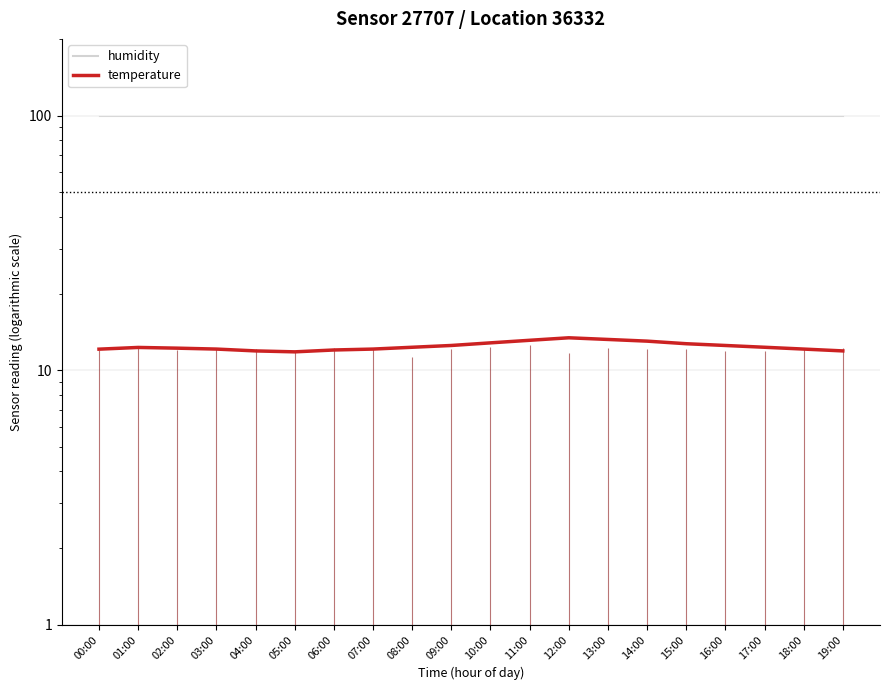

Rank the series by their average value, from lowest to highest.

temperature, humidity